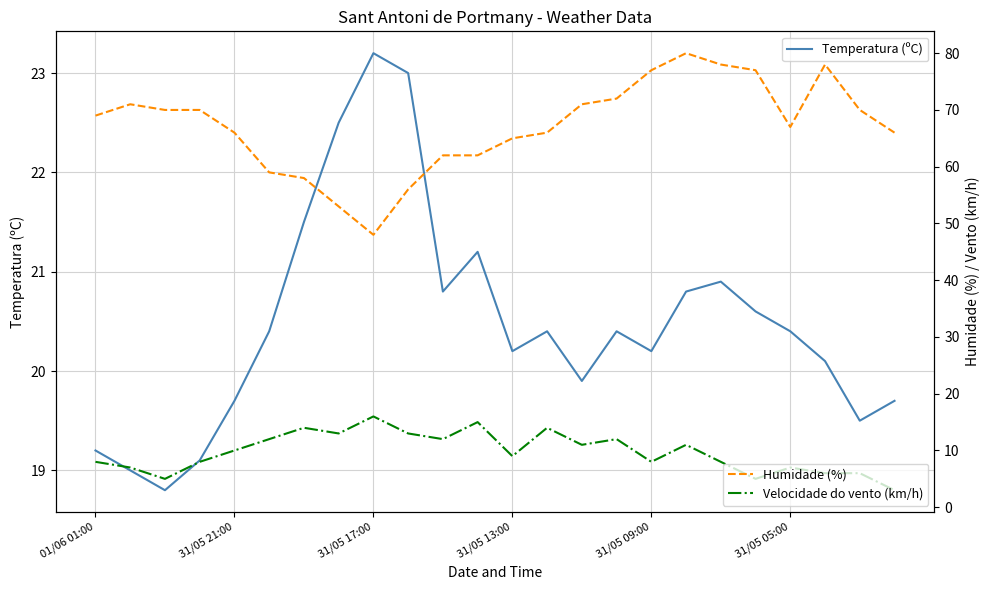

Between 21 and 23, which is larger?

21